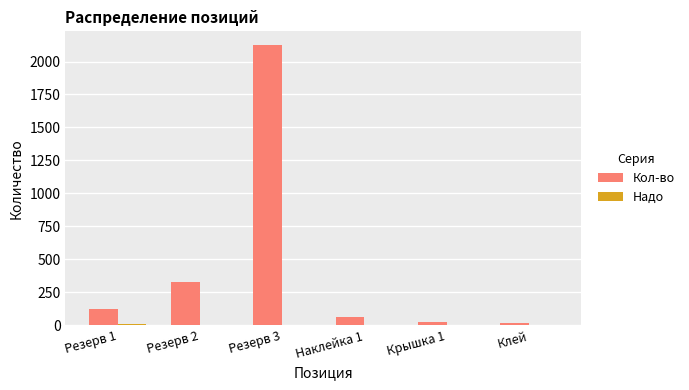

What is the greatest value displayed?

2123